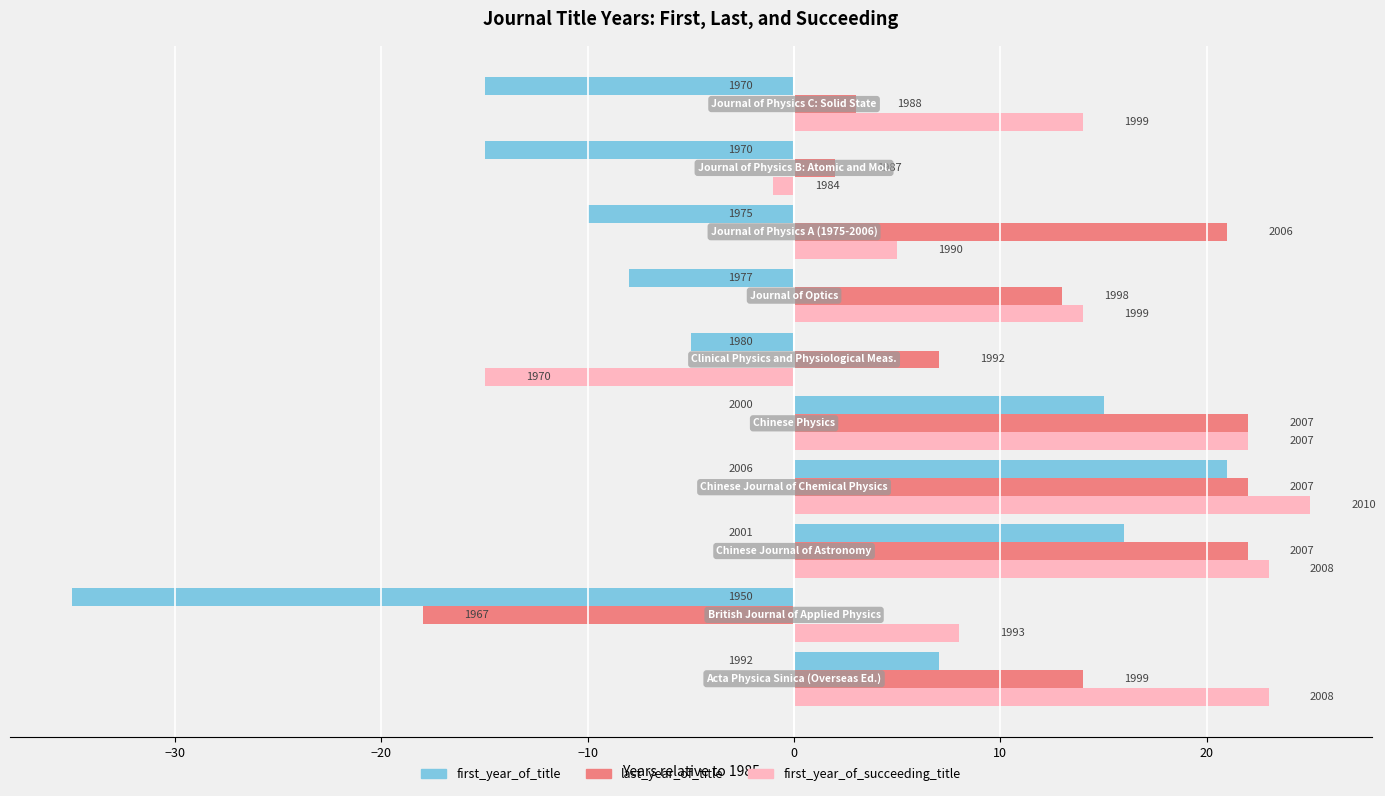

Does the chart contain stacked bars?

No